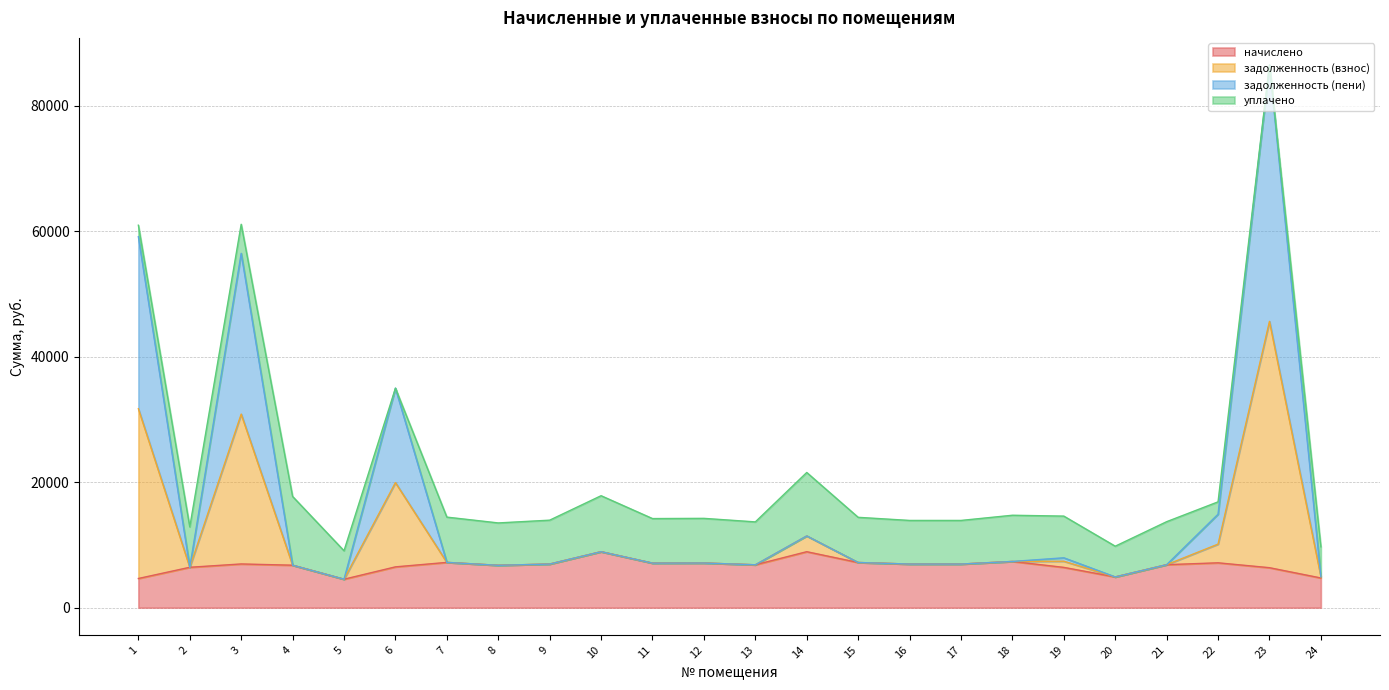

What is the approximate value of начислено at 18?

7369.2